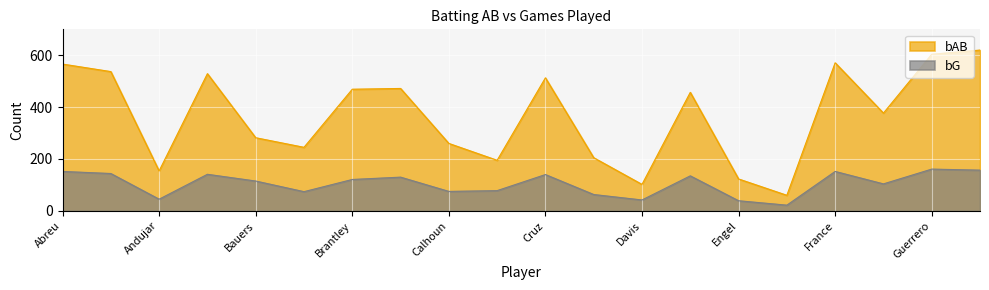

True or false: bAB and bG intersect in this chart.

False